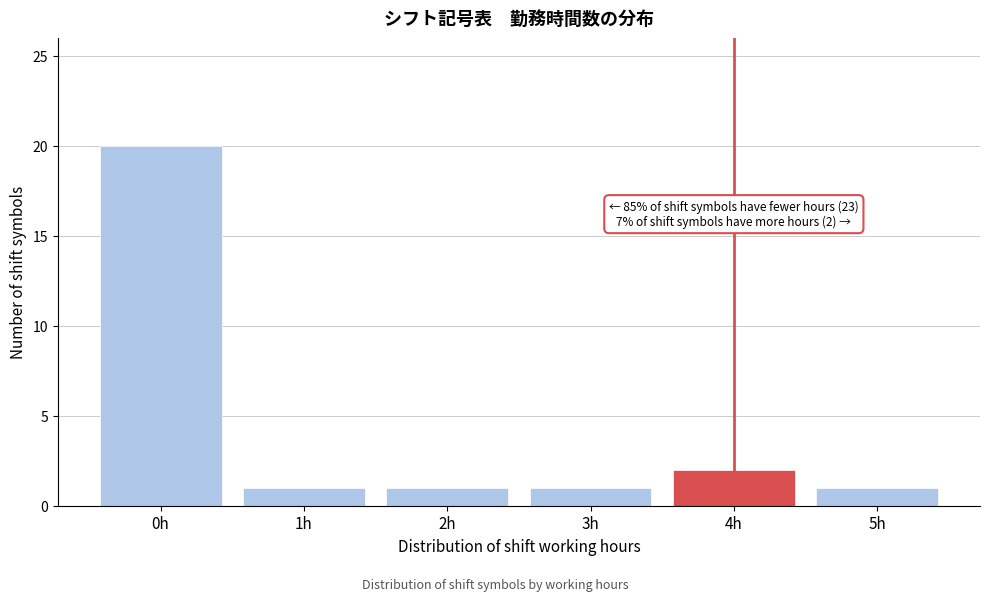

Reading left to right, what are all the values shown in this chart?

0h=20	1h=1	2h=1	3h=1	4h=2	5h=1